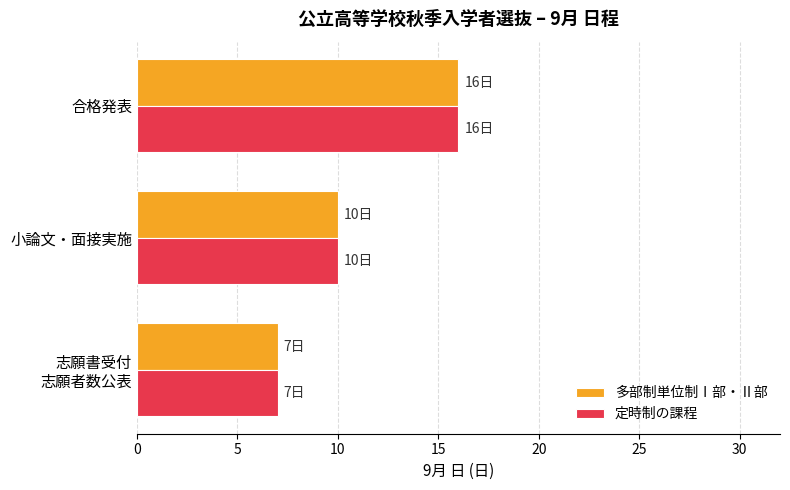

Read the 多部制単位制Ⅰ部・Ⅱ部 value at 小論文・面接実施.

10